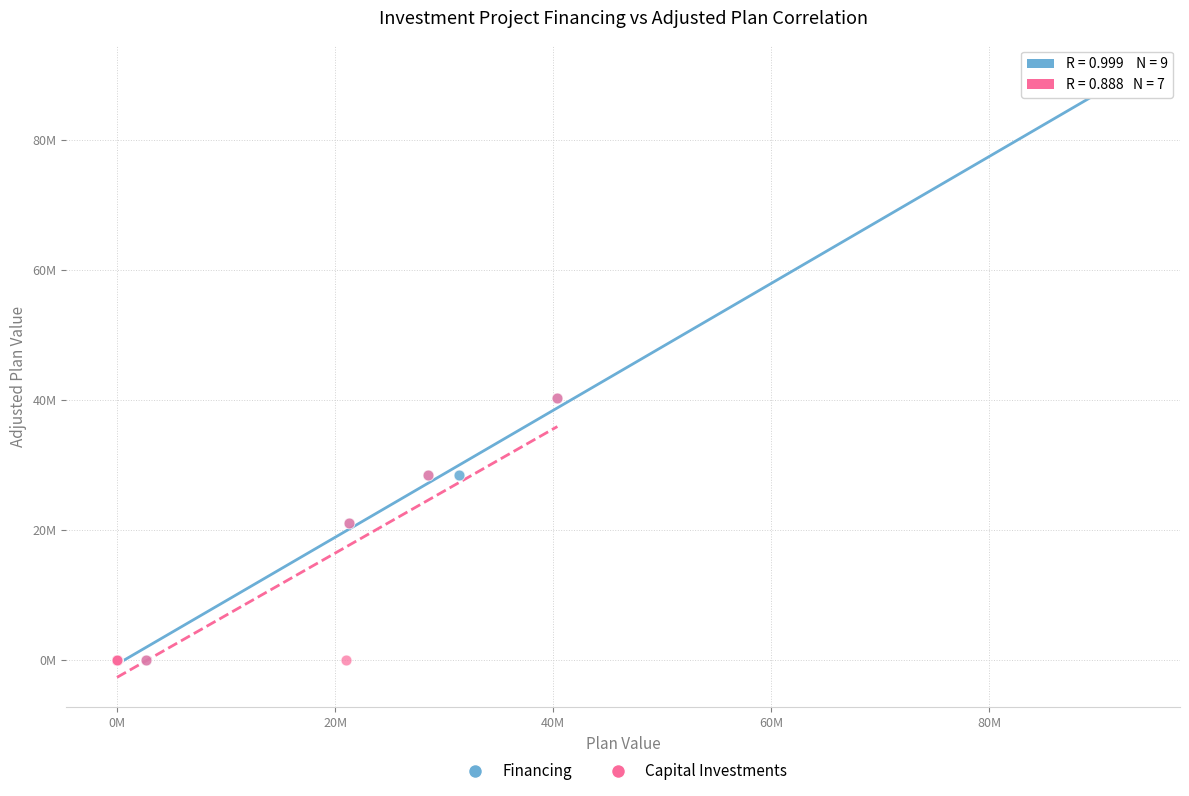

What are all the series names shown in the legend?

Financing, Capital Investments